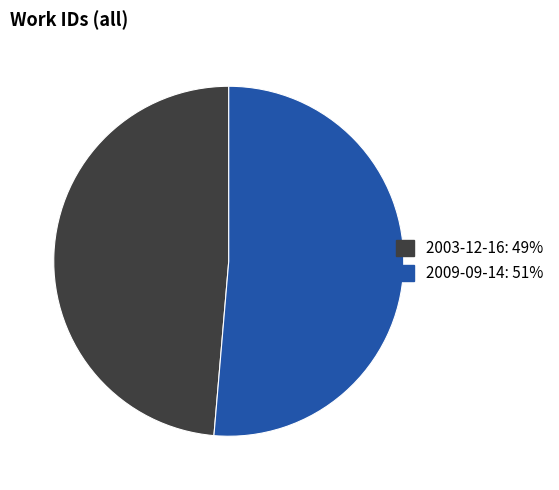

Is it true that 2003-12-16 is 49% of the pie?

True